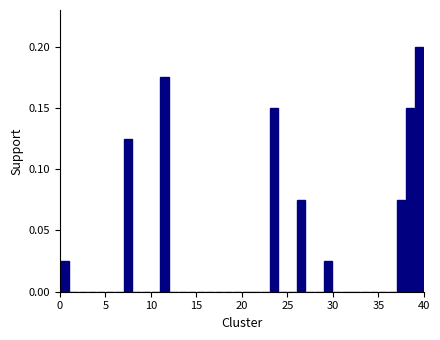

Around what value on the x-axis is the tallest bar? Give the approximate position of its centre, as read against the axis.

39.5